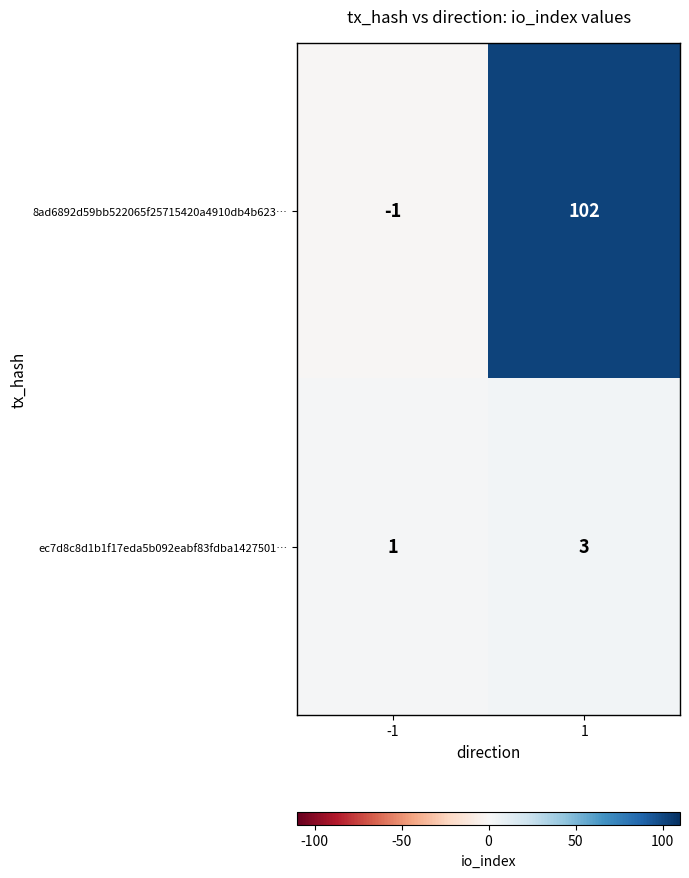

The value of ec7d8c8d1b1f17eda5b092eabf83fdba1427501… at -1 is 1. True or false?

True